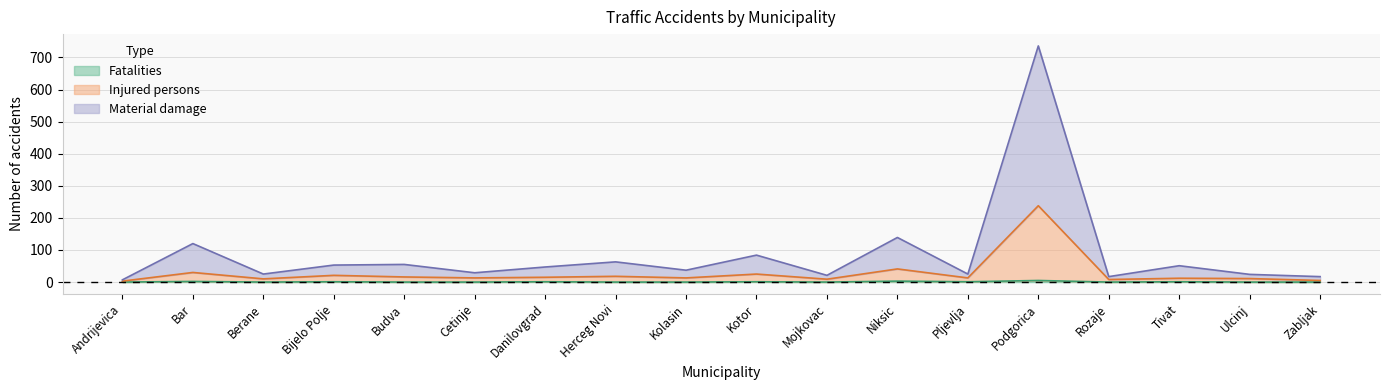

Does the chart have visible grid lines?

Yes